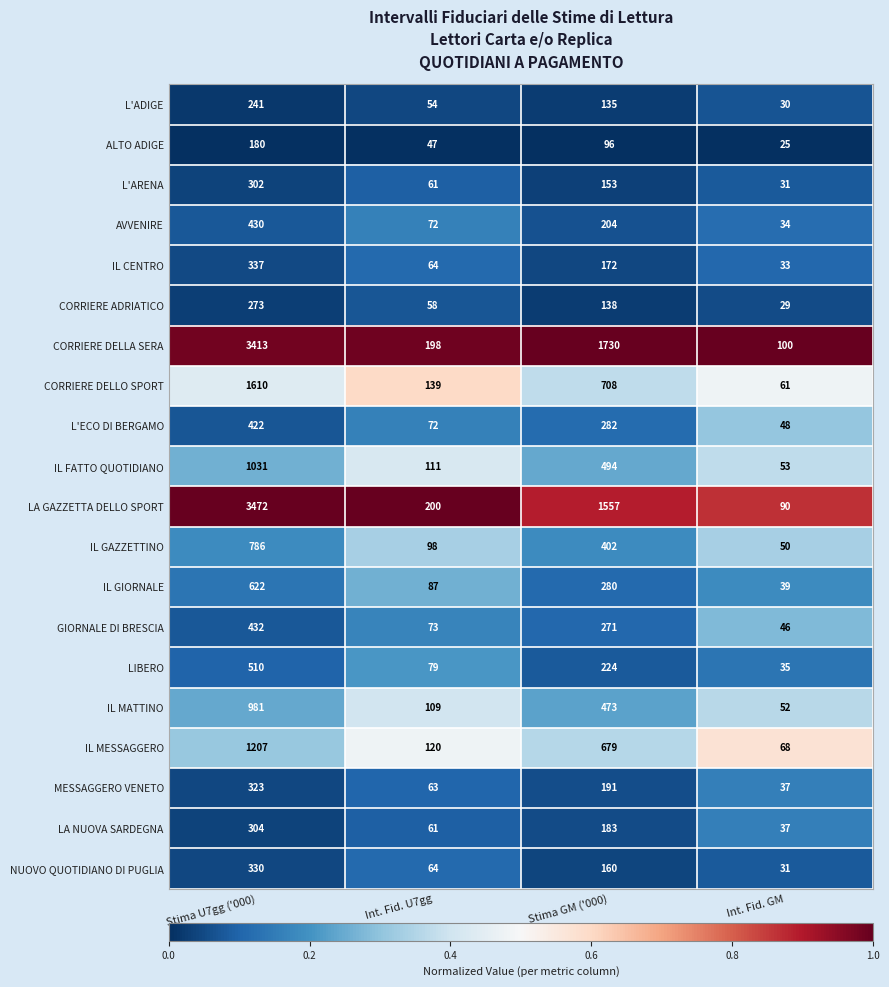

Which series has the largest range (max minus min)?

LA GAZZETTA DELLO SPORT